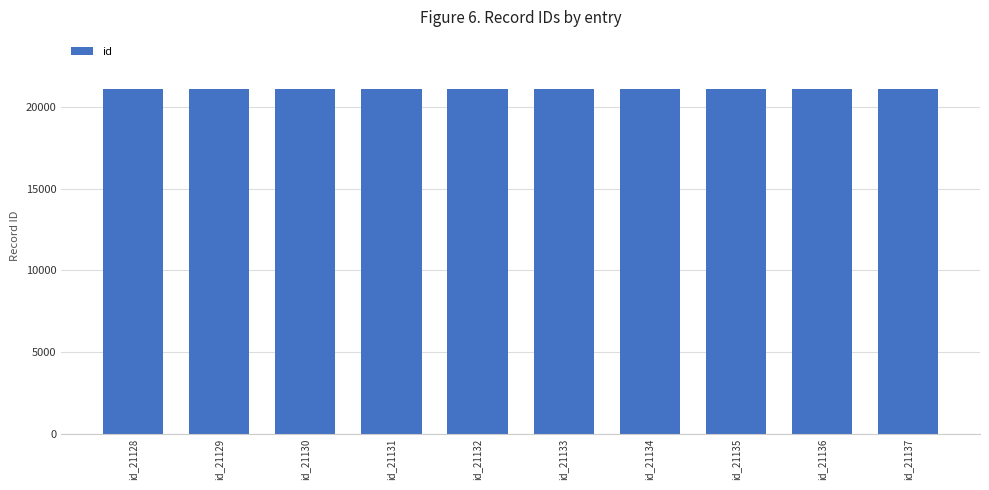

What is the maximum value shown in the chart?

21137